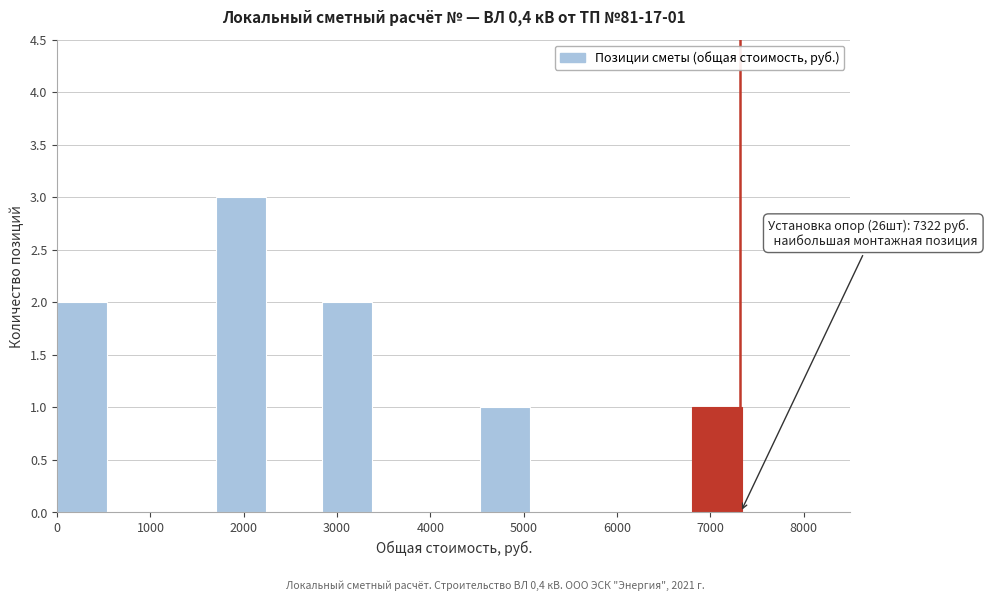

Which range on the x-axis has the tallest bar?

1700 to 2300